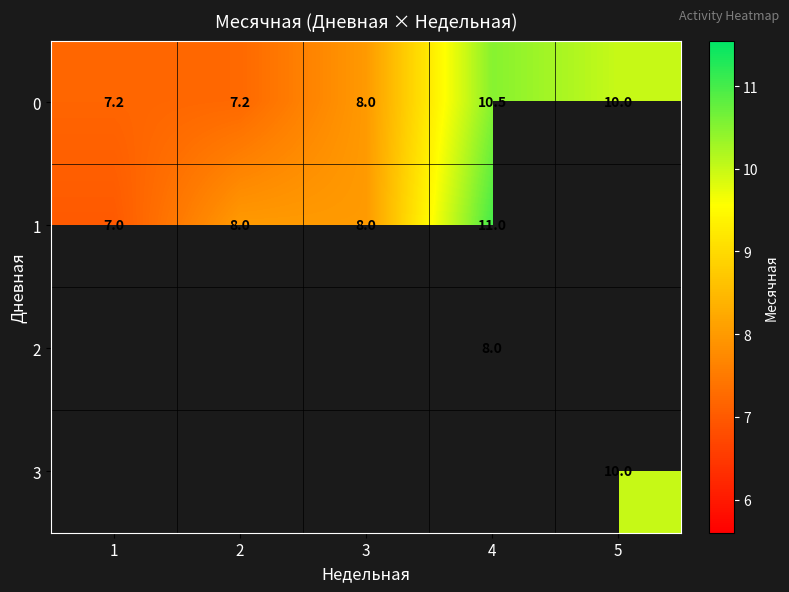

Is the value of 0 at 1 greater than the value of 2 at 4?

No